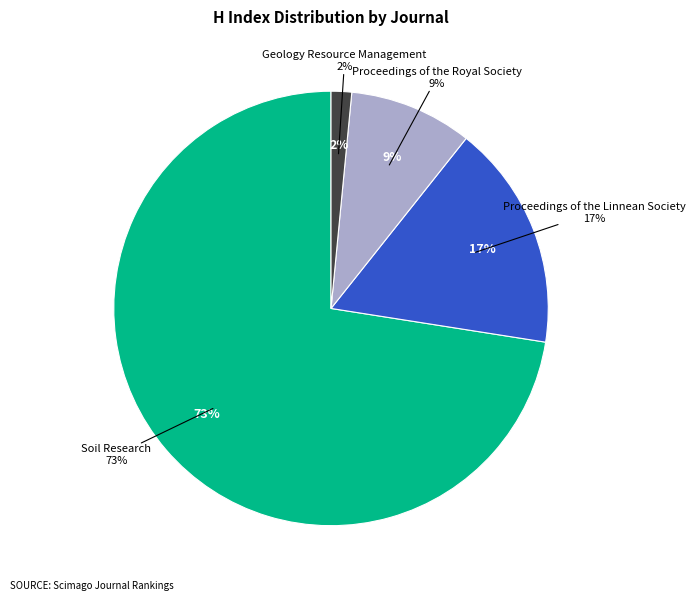

To the nearest percent, what portion does Soil Research represent?

73%